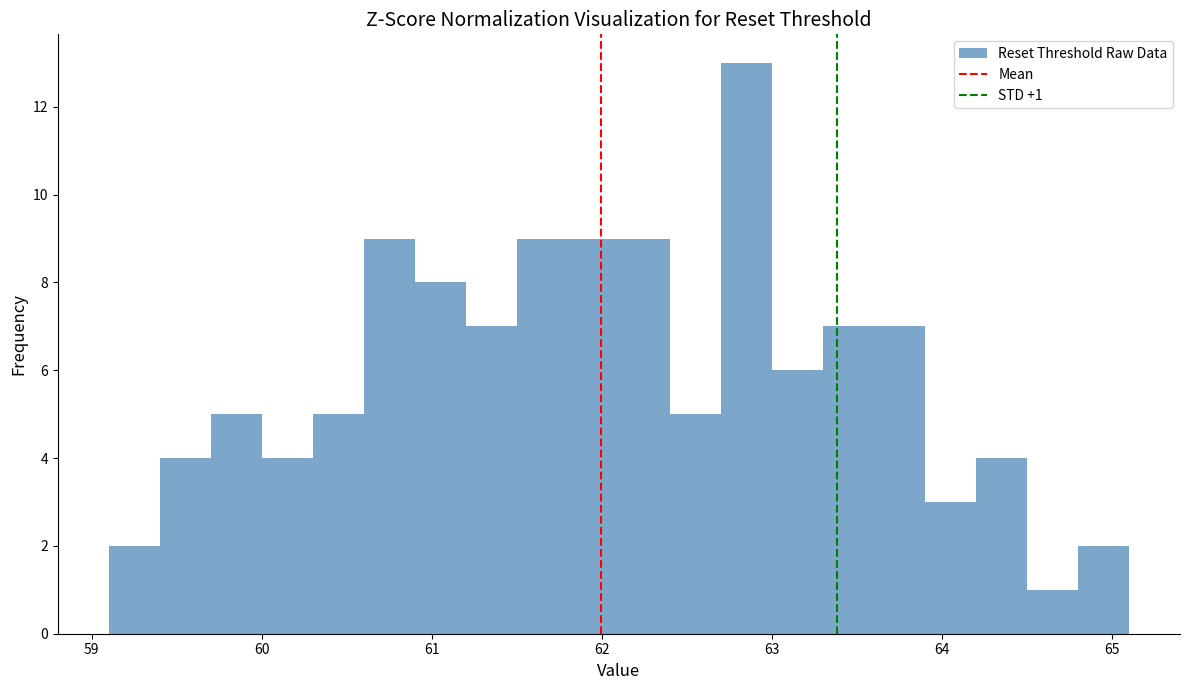

Read against the x-axis, roughly where is the centre of the tallest bar?

62.9